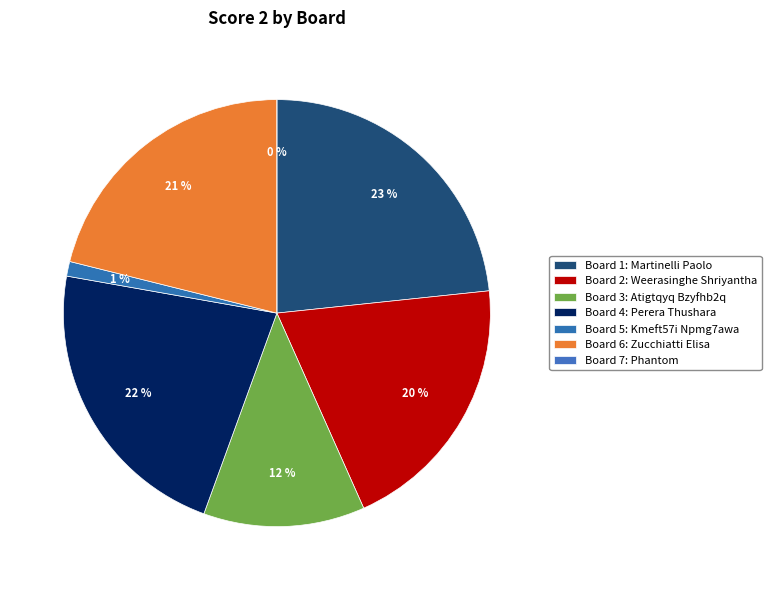

To the nearest percent, what is the difference between the largest and smallest slice percentages?

23%